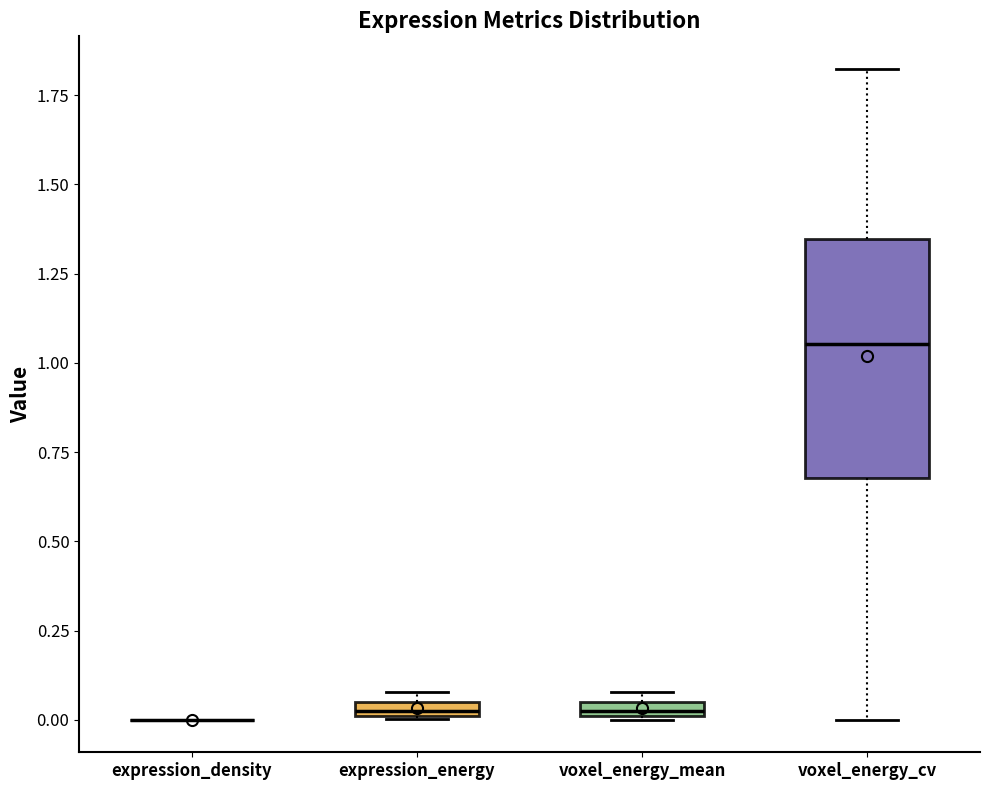

Where is the lower edge of the box for voxel_energy_mean on the y-axis? The values are not printed on the chart, so give them approximately, as read against the axis.

0.00